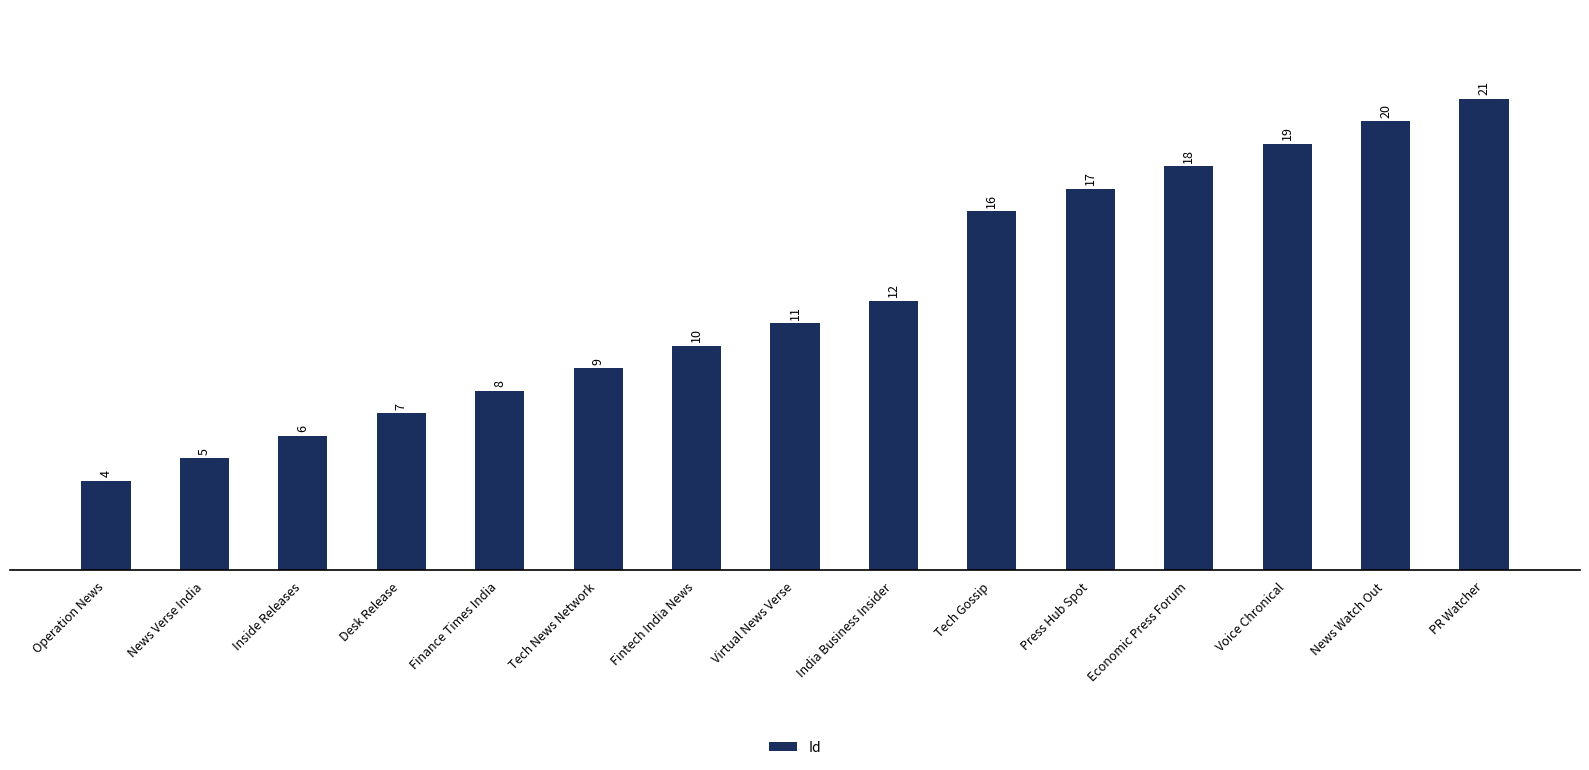

What is the difference between the maximum and minimum values?

17